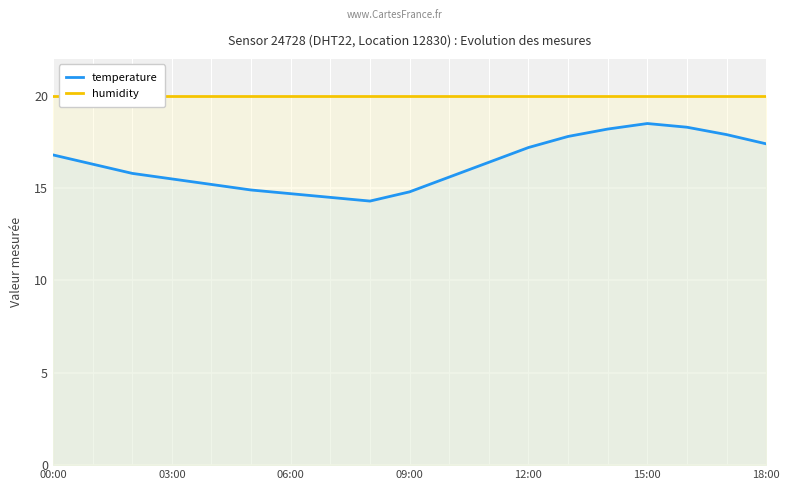

How many distinct data groups are displayed?

2